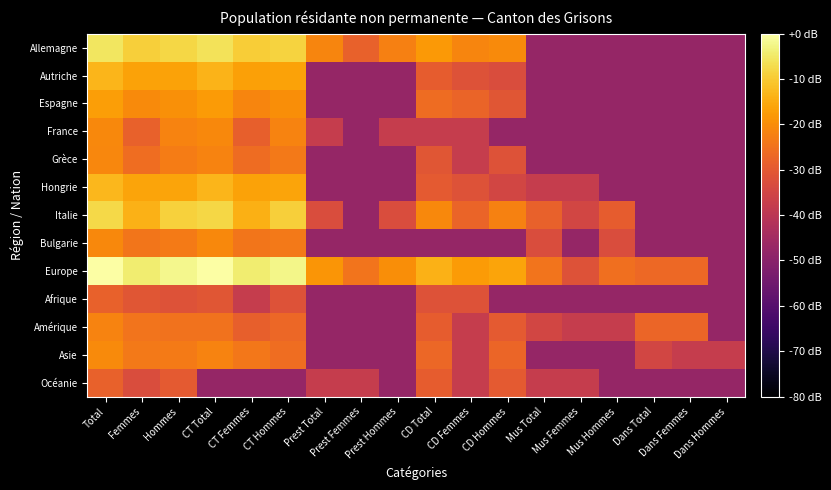

How many categories are shown in the chart?

18